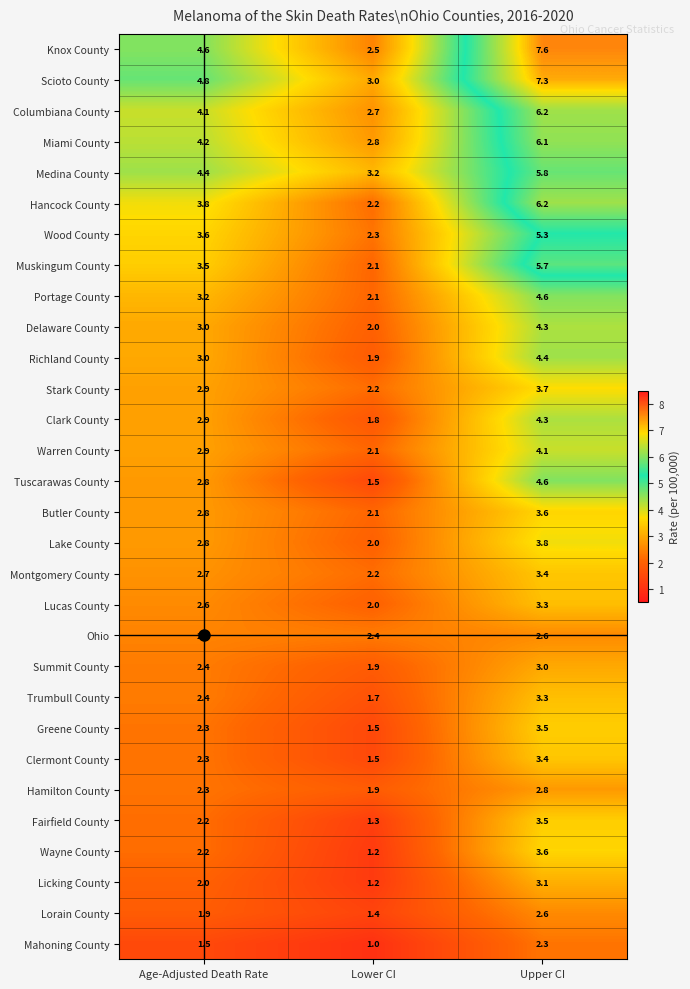

At which category is the sum across all series the highest?

Upper CI